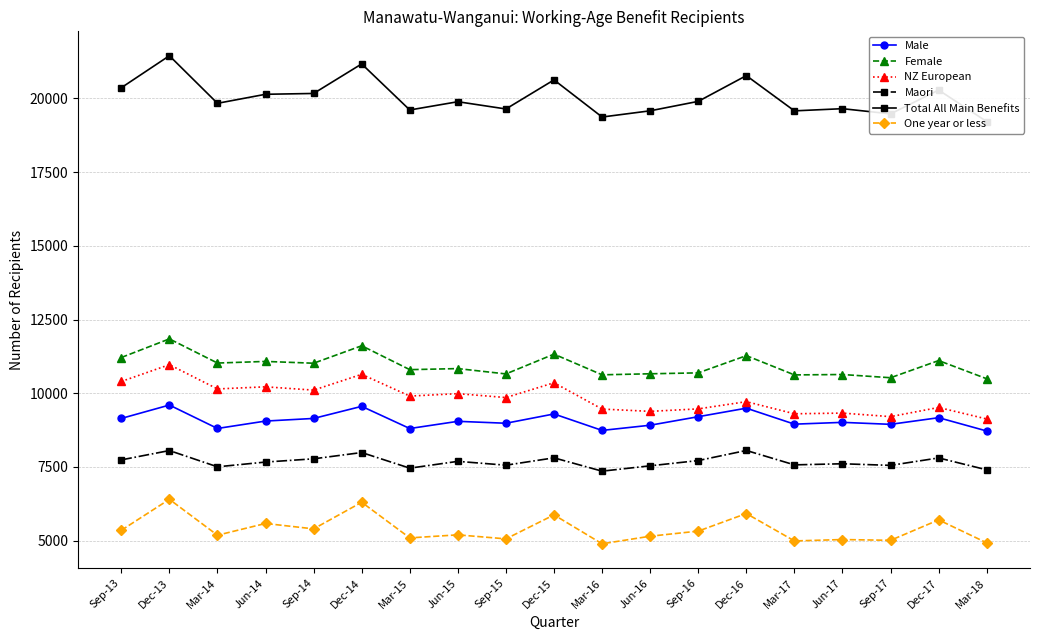

What is the sum of all Female values?

208036